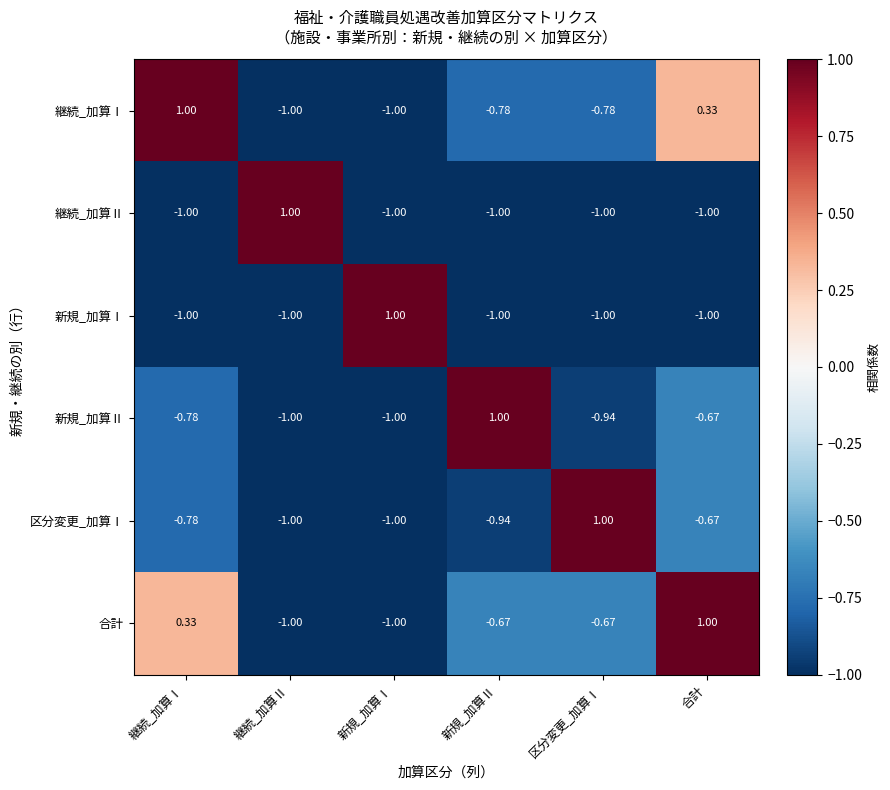

At which label is 合計 closest to 0?

継続_加算Ⅰ